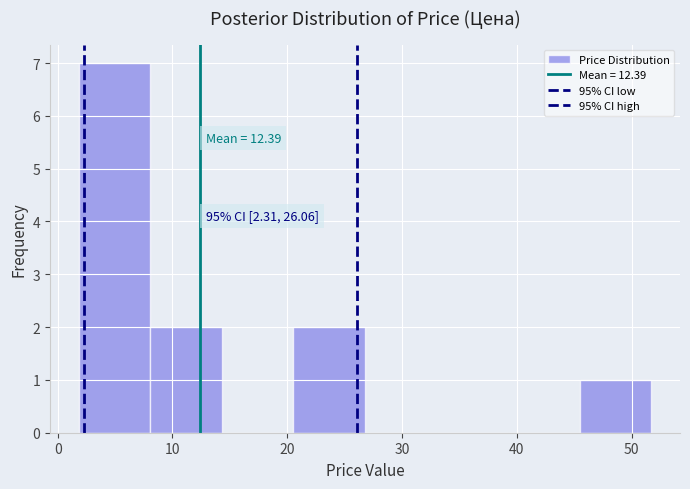

Which range on the x-axis has the tallest bar?

2 to 8